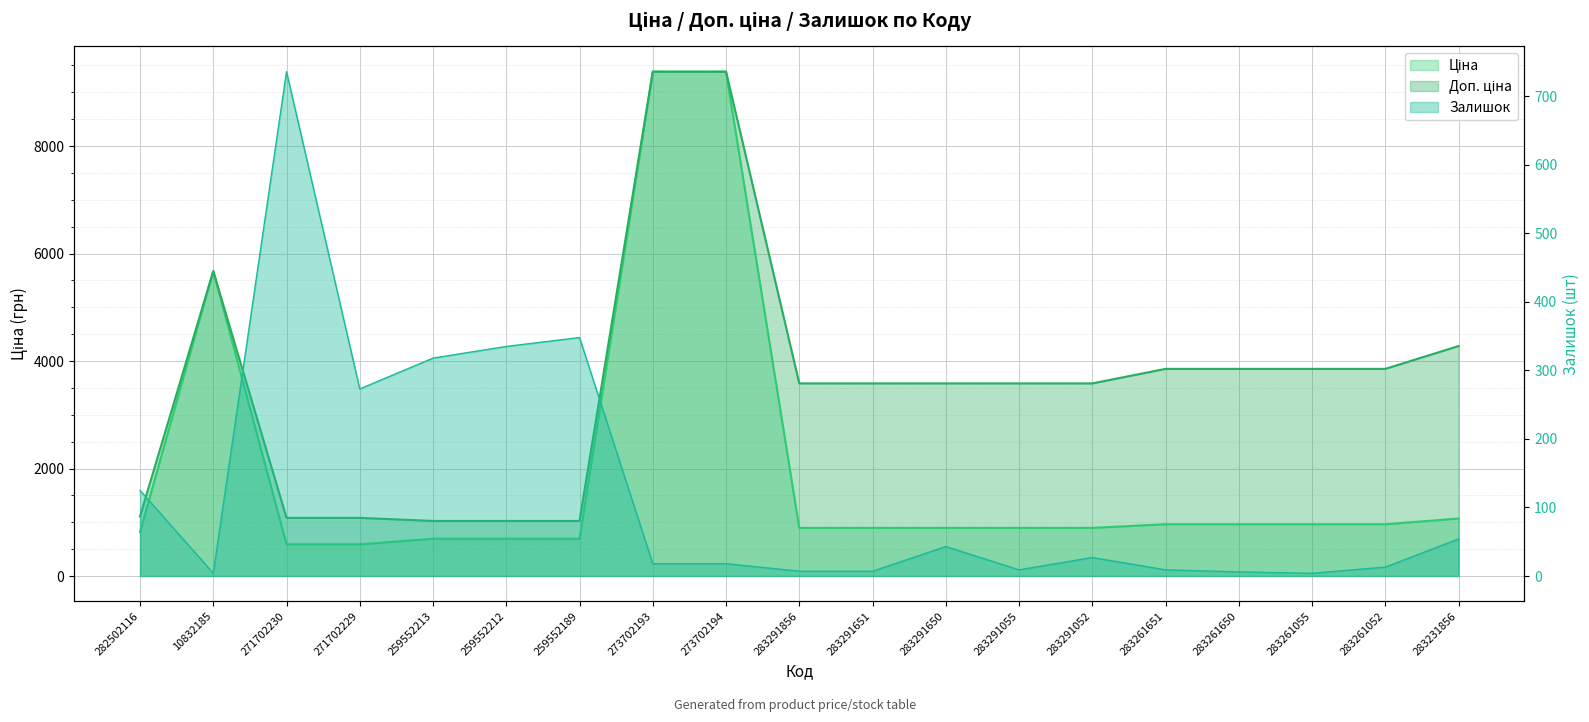

True or false: Доп. ціна has a value of 3026.6 at 10832185.

False